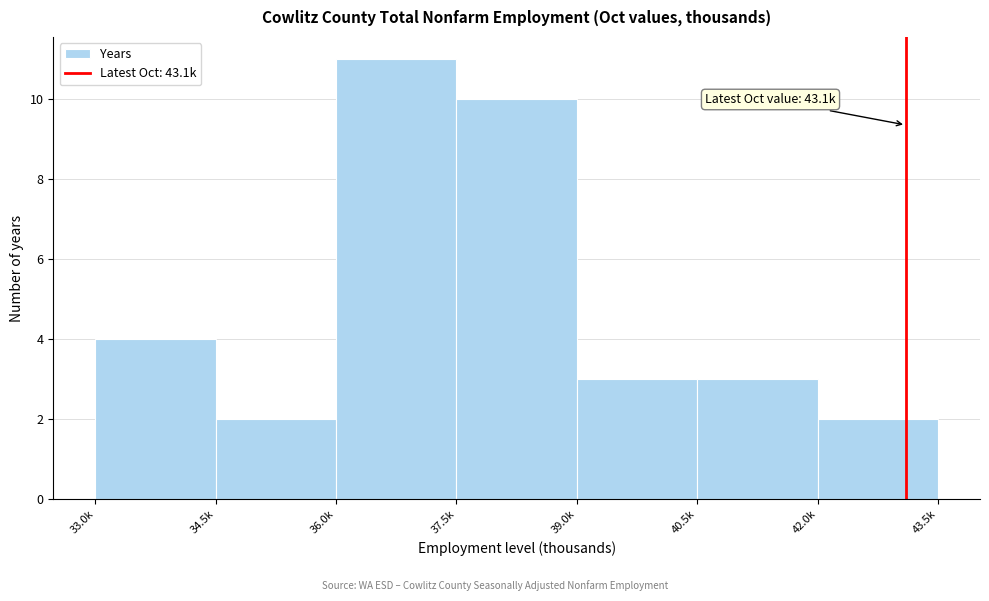

Reading left to right, what are all the values shown in this chart?

33.0k=4	34.5k=2	36.0k=11	37.5k=10	39.0k=3	40.5k=3	42.0k=2